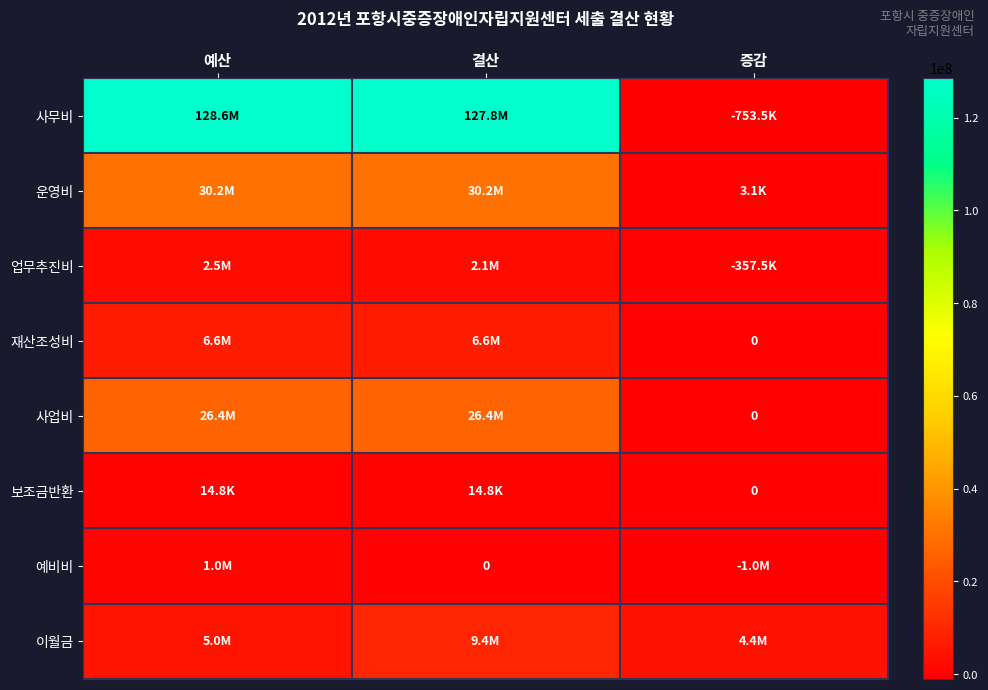

What value does the 사무비 series have at 증감, to the nearest 10?

-753470